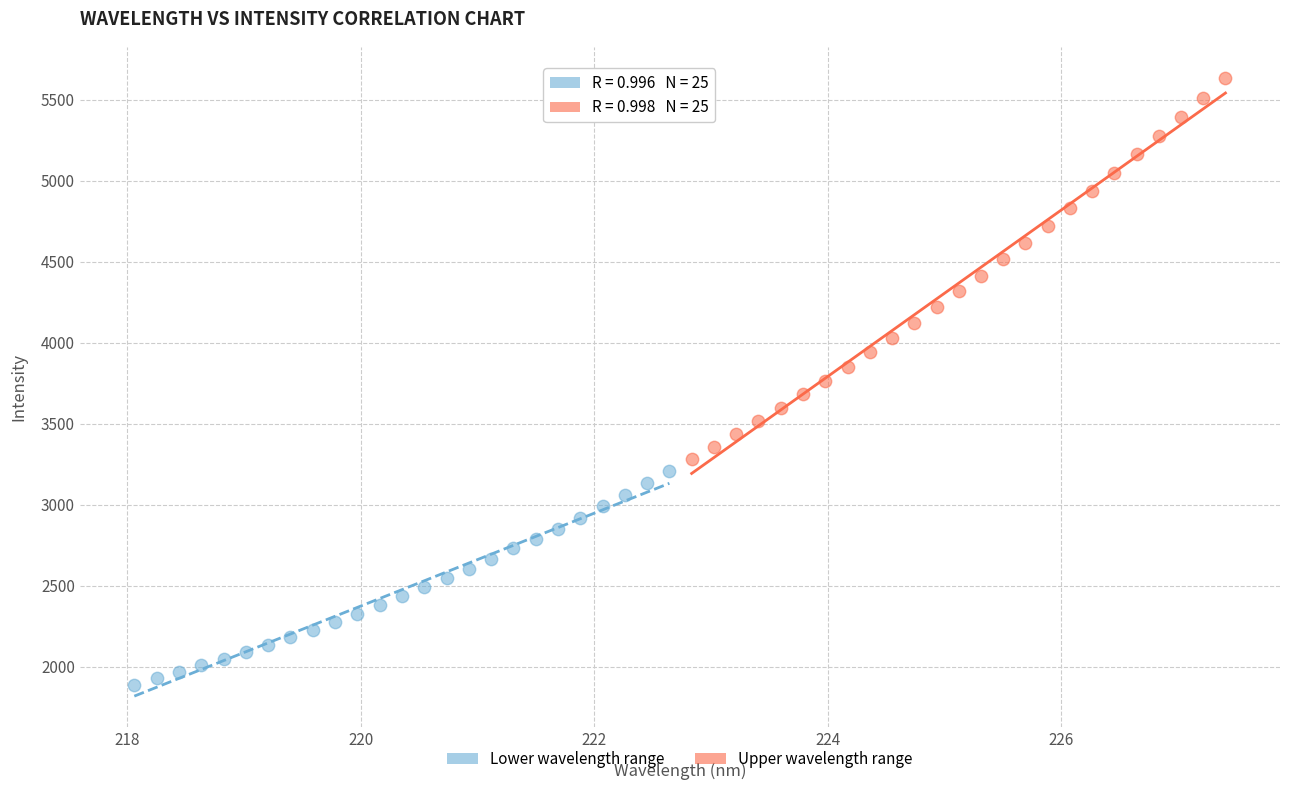

What are all the series names shown in the legend?

Lower wavelength range, Upper wavelength range